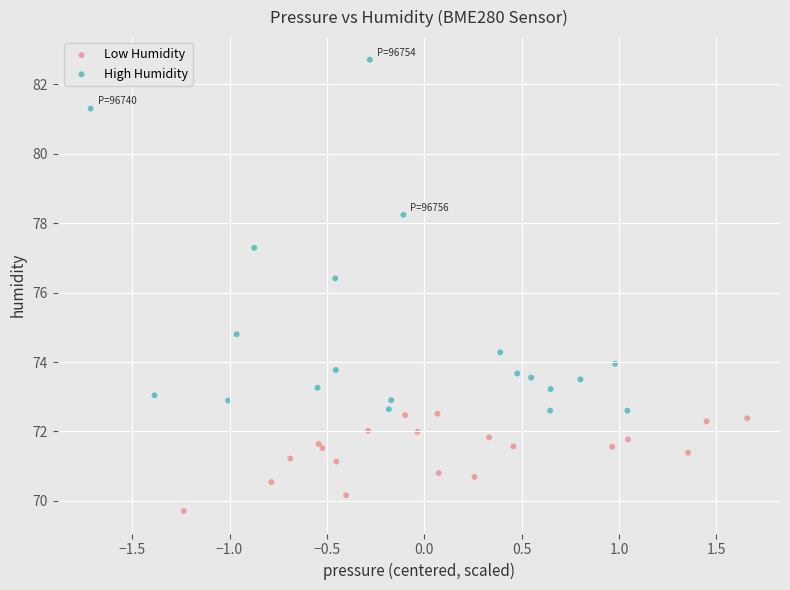

Which series has the widest spread of Y values?

High Humidity